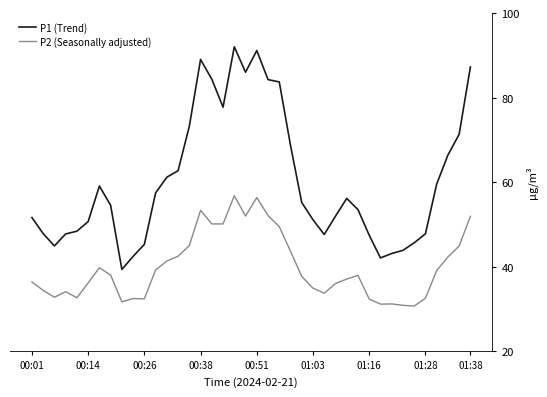

List the series in order of their peak value, highest first.

P1 (Trend), P2 (Seasonally adjusted)